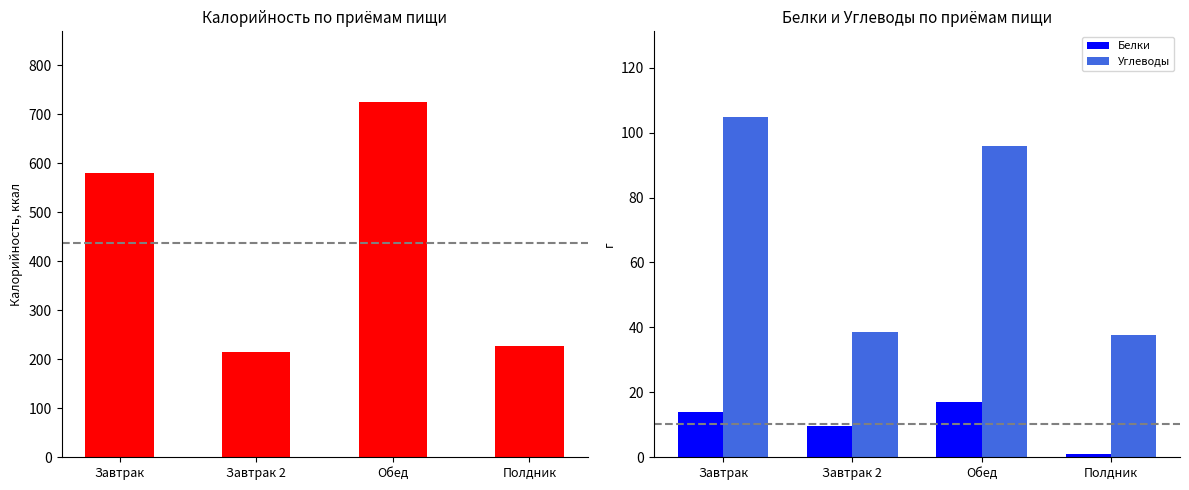

Is it true that Белки equals 2.8 at Завтрак 2?

False